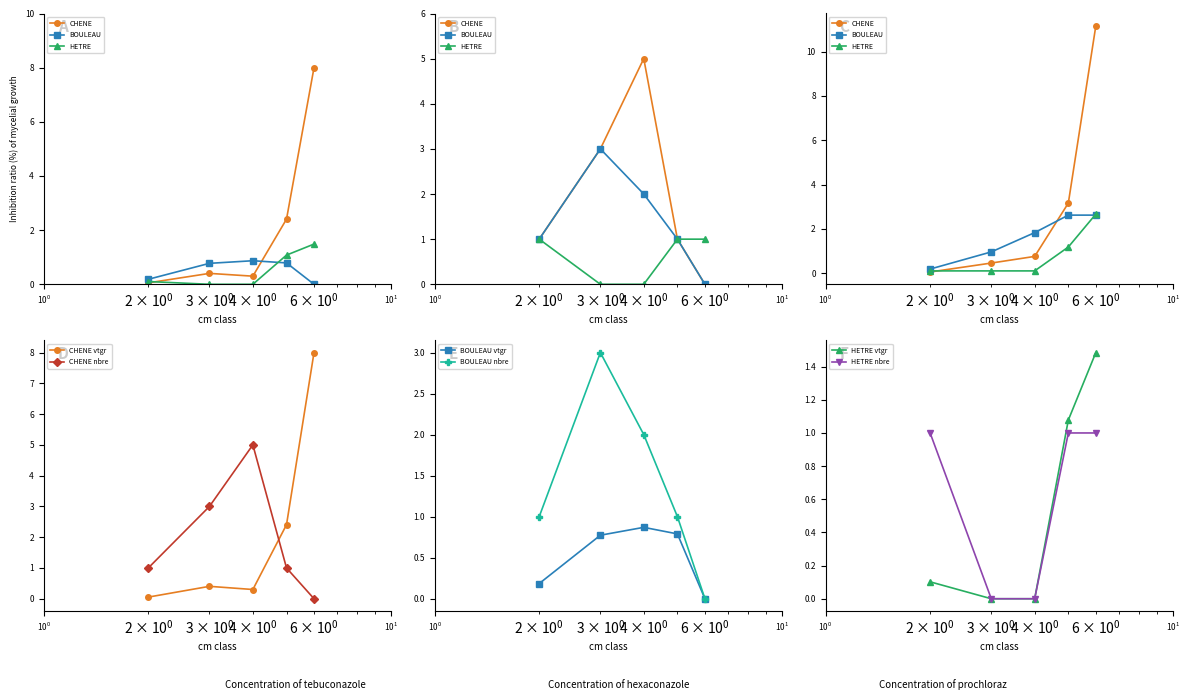

True or false: CHENE nbre and CHENE vtgr intersect in this chart.

True